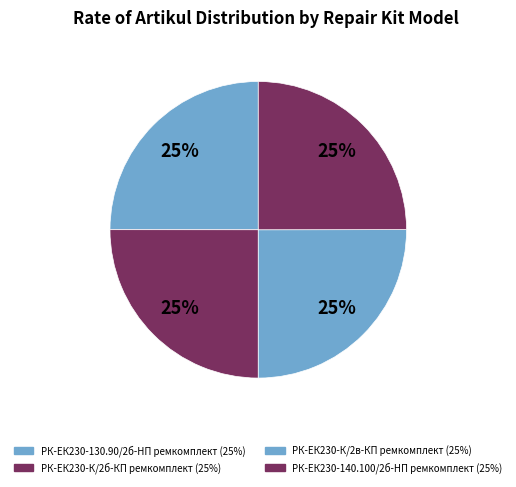

Does any single category account for the majority?

No